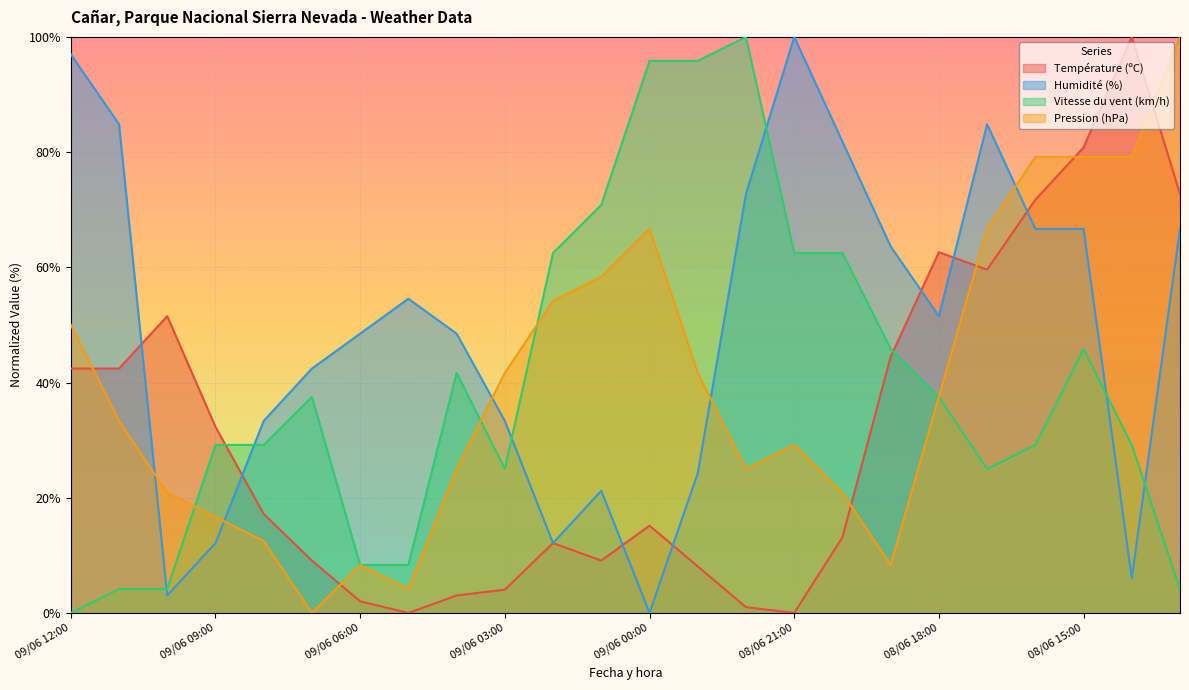

Reading right to left, list all the values displayed in this chart.

Température (ºC): 08/06 13:00=72.7	08/06 14:00=100.0	08/06 15:00=80.8	08/06 16:00=71.7	08/06 17:00=59.6	08/06 18:00=62.6	08/06 19:00=44.4	08/06 20:00=13.1	08/06 21:00=0.0	08/06 22:00=1.0	08/06 23:00=8.1	09/06 00:00=15.2	09/06 01:00=9.1	09/06 02:00=12.1	09/06 03:00=4.0	09/06 04:00=3.0	09/06 05:00=0.0	09/06 06:00=2.0	09/06 07:00=9.1	09/06 08:00=17.2	09/06 09:00=32.3	09/06 10:00=51.5	09/06 11:00=42.4	09/06 12:00=42.4
Humidité (%): 08/06 13:00=66.7	08/06 14:00=6.1	08/06 15:00=66.7	08/06 16:00=66.7	08/06 17:00=84.8	08/06 18:00=51.5	08/06 19:00=63.6	08/06 20:00=81.8	08/06 21:00=100.0	08/06 22:00=72.7	08/06 23:00=24.2	09/06 00:00=0.0	09/06 01:00=21.2	09/06 02:00=12.1	09/06 03:00=33.3	09/06 04:00=48.5	09/06 05:00=54.5	09/06 06:00=48.5	09/06 07:00=42.4	09/06 08:00=33.3	09/06 09:00=12.1	09/06 10:00=3.0	09/06 11:00=84.8	09/06 12:00=97.0
Vitesse du vent (km/h): 08/06 13:00=4.2	08/06 14:00=29.2	08/06 15:00=45.8	08/06 16:00=29.2	08/06 17:00=25.0	08/06 18:00=37.5	08/06 19:00=45.8	08/06 20:00=62.5	08/06 21:00=62.5	08/06 22:00=100.0	08/06 23:00=95.8	09/06 00:00=95.8	09/06 01:00=70.8	09/06 02:00=62.5	09/06 03:00=25.0	09/06 04:00=41.7	09/06 05:00=8.3	09/06 06:00=8.3	09/06 07:00=37.5	09/06 08:00=29.2	09/06 09:00=29.2	09/06 10:00=4.2	09/06 11:00=4.2	09/06 12:00=0.0
Pression (hPa): 08/06 13:00=100.0	08/06 14:00=79.2	08/06 15:00=79.2	08/06 16:00=79.2	08/06 17:00=66.7	08/06 18:00=37.5	08/06 19:00=8.3	08/06 20:00=20.8	08/06 21:00=29.2	08/06 22:00=25.0	08/06 23:00=41.7	09/06 00:00=66.7	09/06 01:00=58.3	09/06 02:00=54.2	09/06 03:00=41.7	09/06 04:00=25.0	09/06 05:00=4.2	09/06 06:00=8.3	09/06 07:00=0.0	09/06 08:00=12.5	09/06 09:00=16.7	09/06 10:00=20.8	09/06 11:00=33.3	09/06 12:00=50.0